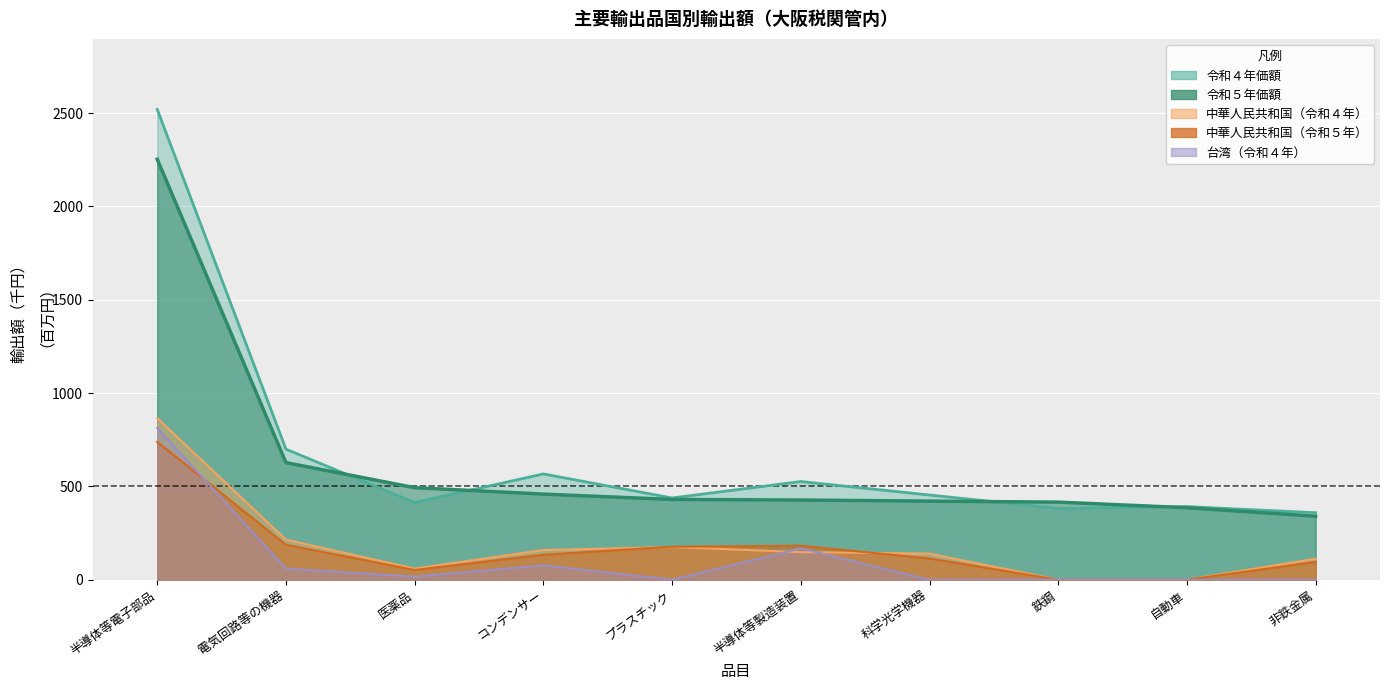

Where is the first local maximum for 台湾_R4?

コンデンサー